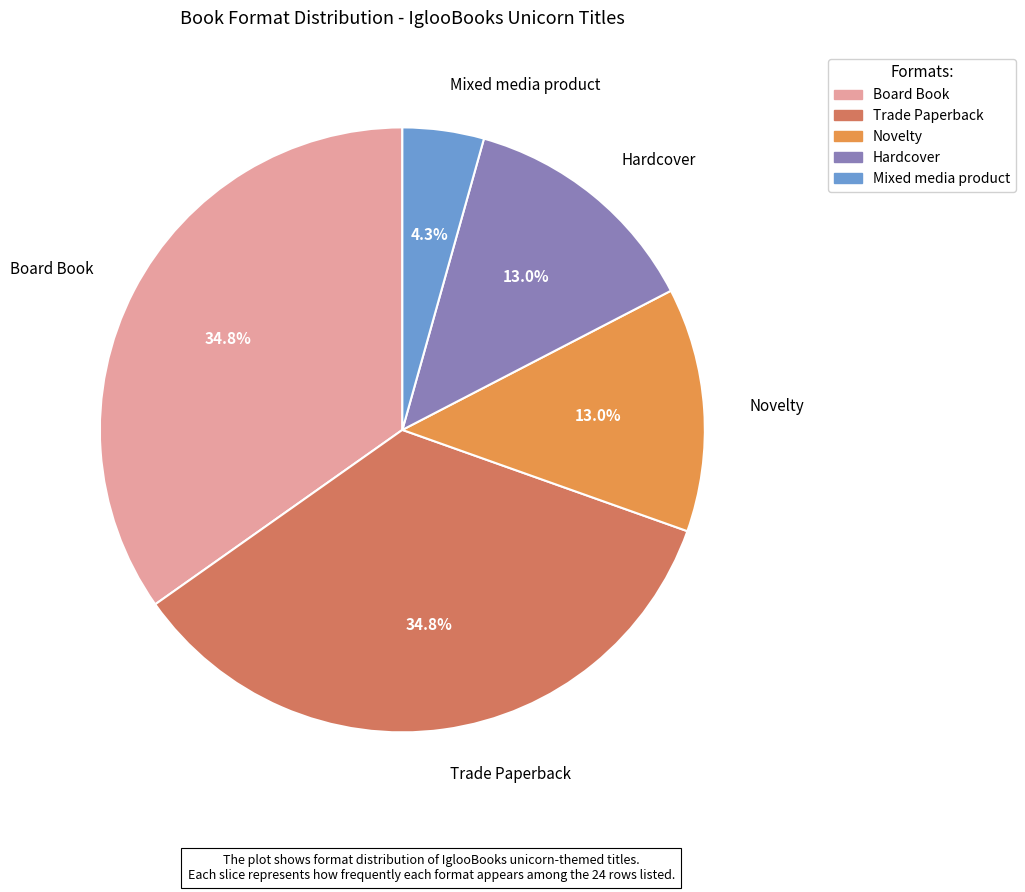

How many slices are in this pie chart?

5